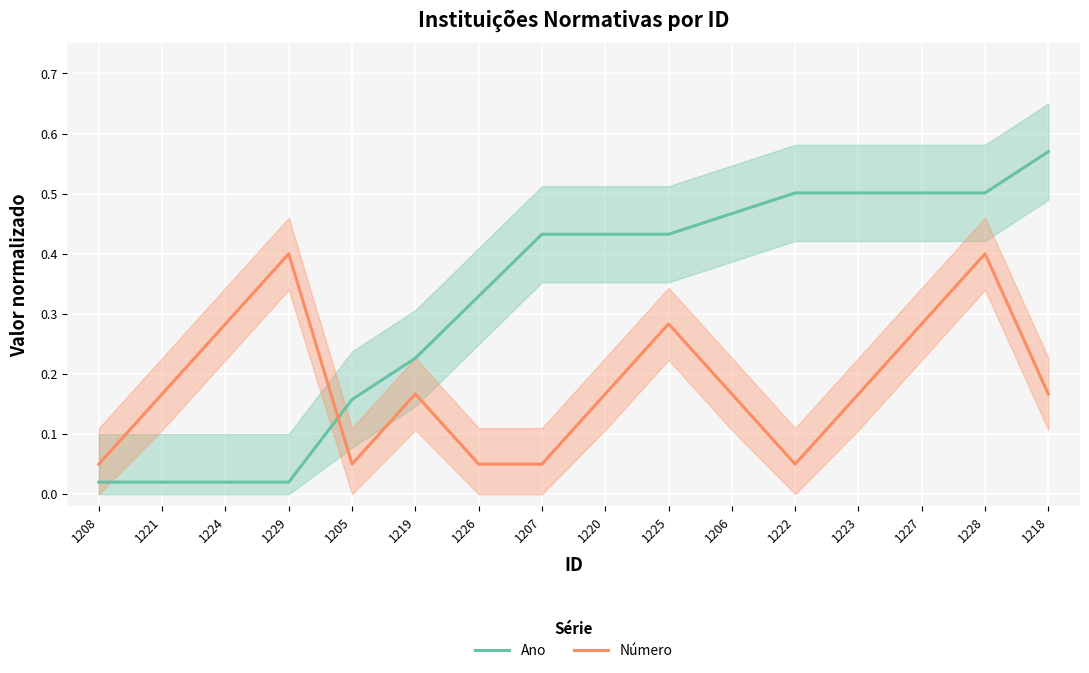

Reading left to right, list all the values displayed in this chart.

Ano: 0.0	0.0	0.0	0.0	0.2	0.2	0.3	0.4	0.4	0.4	0.5	0.5	0.5	0.5	0.5	0.6
Número: 0.1	0.2	0.3	0.4	0.1	0.2	0.1	0.1	0.2	0.3	0.2	0.1	0.2	0.3	0.4	0.2